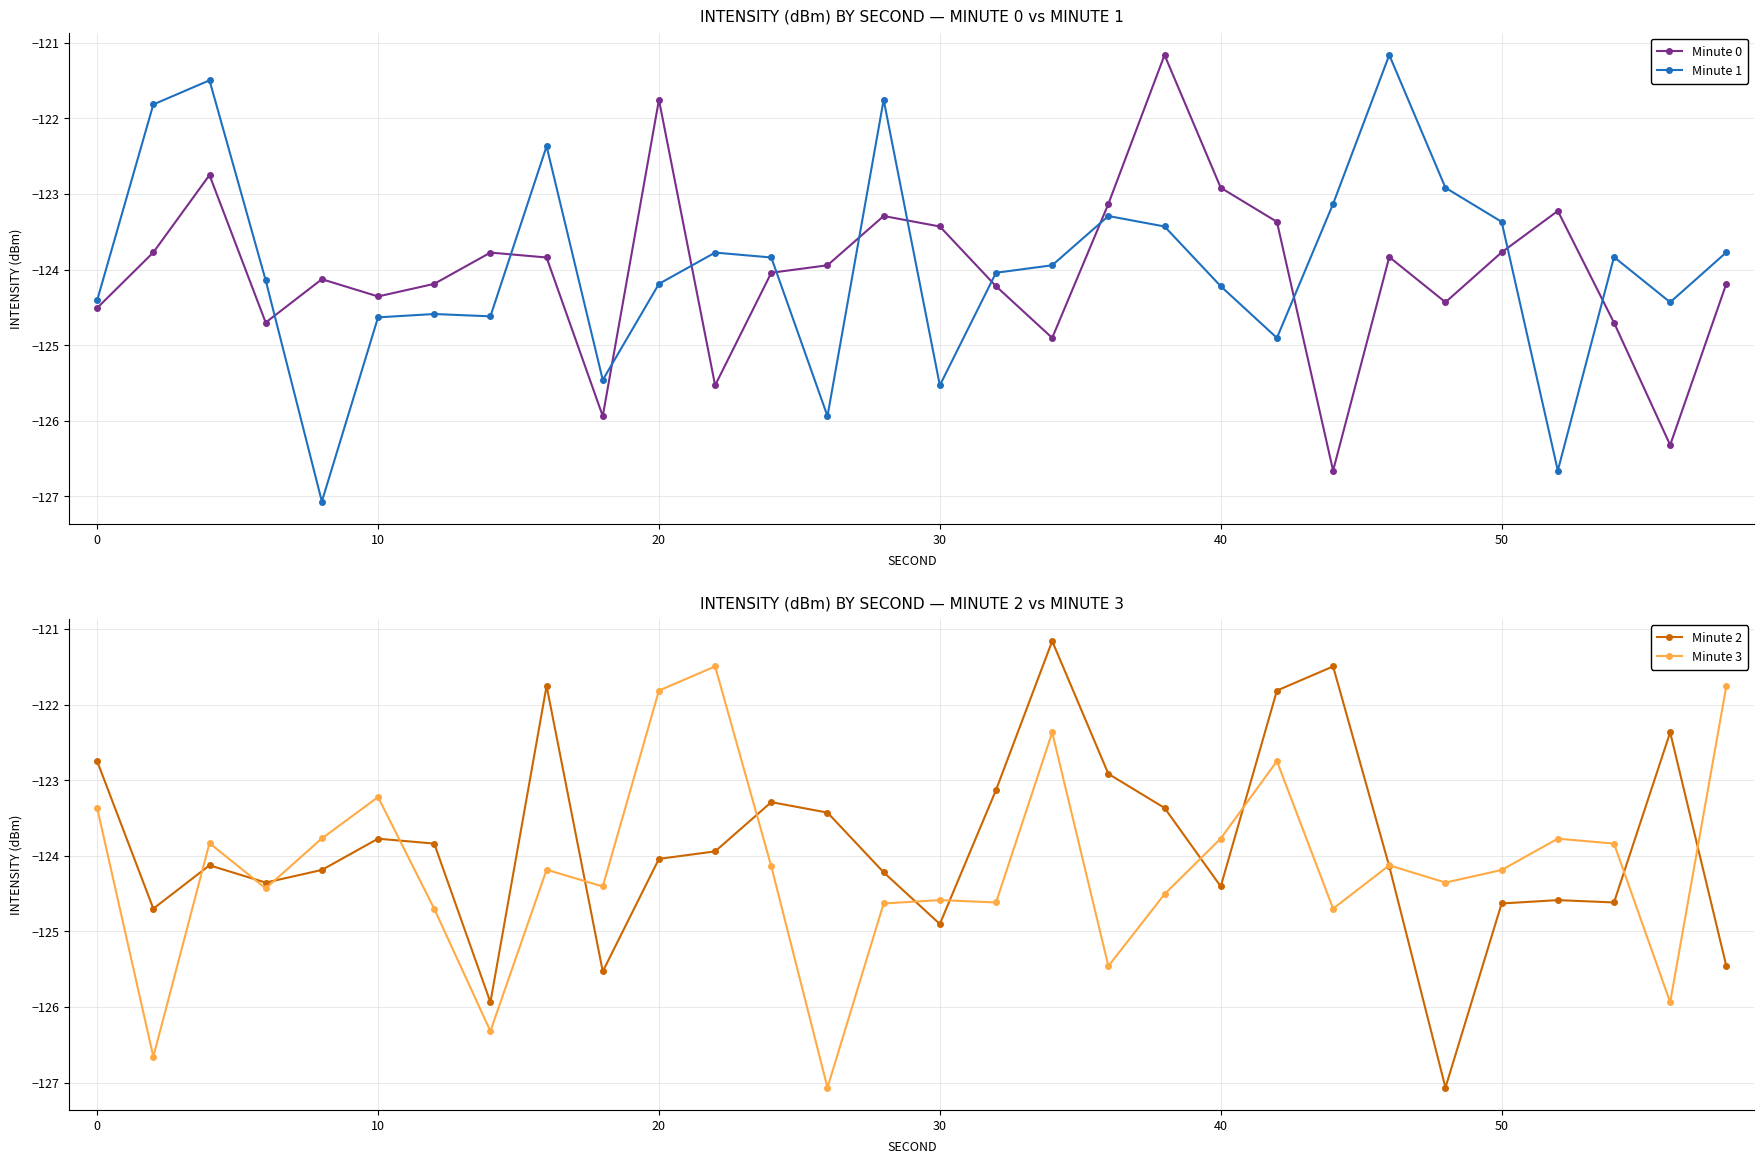

Is it true that Minute 0 equals -121.8 at 20?

True